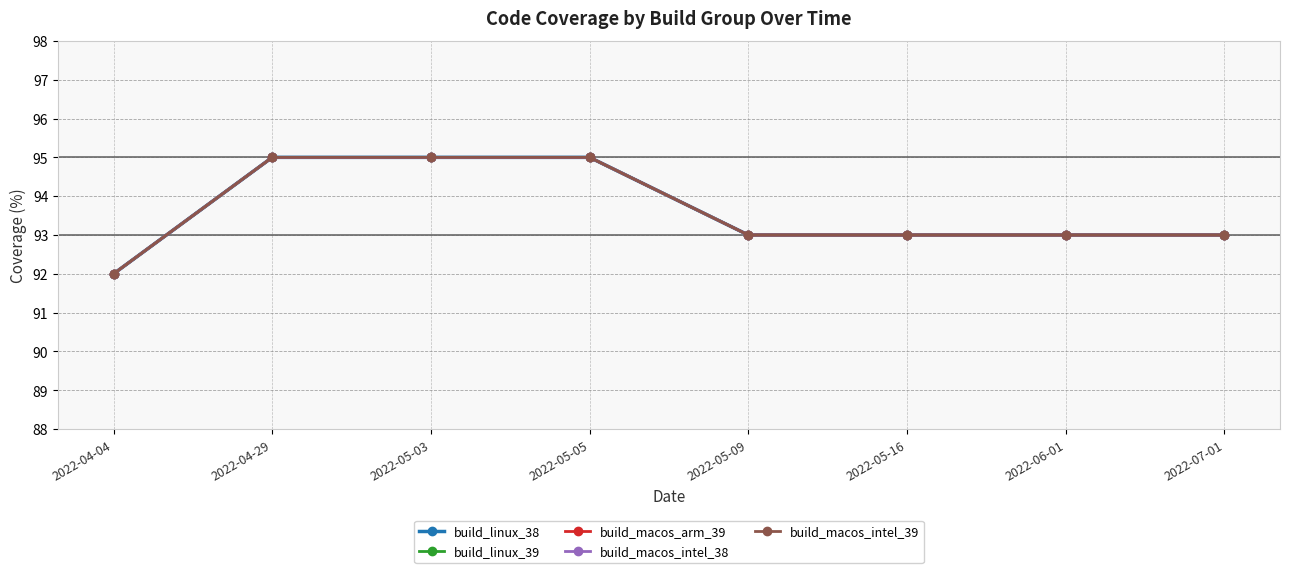

What is the difference between the second highest and minimum values in the build_macos_arm_39 series?

3